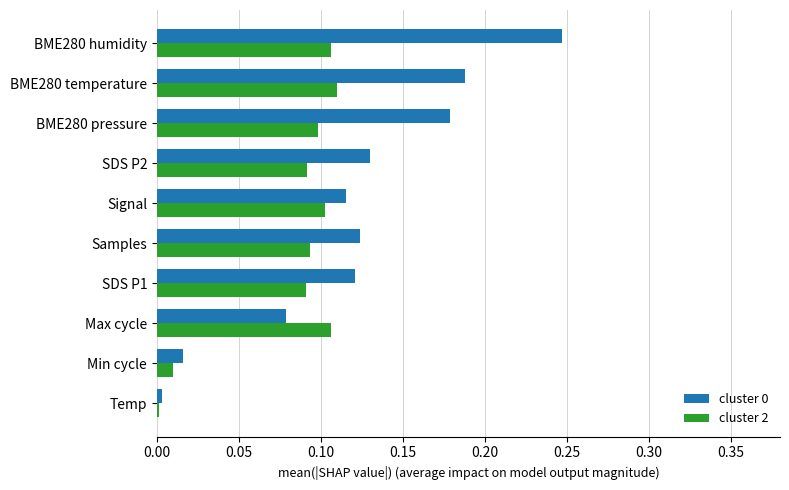

Which category has the highest value across all series?

BME280 humidity